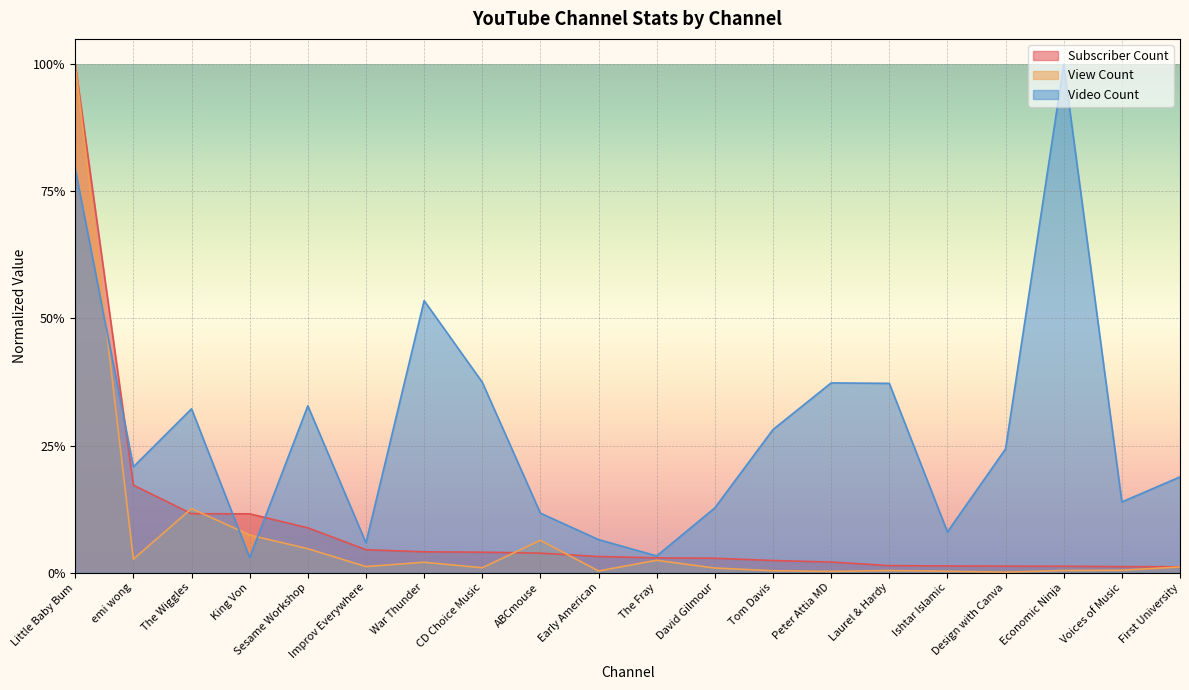

What is the average value of the Video Count series?

0.3